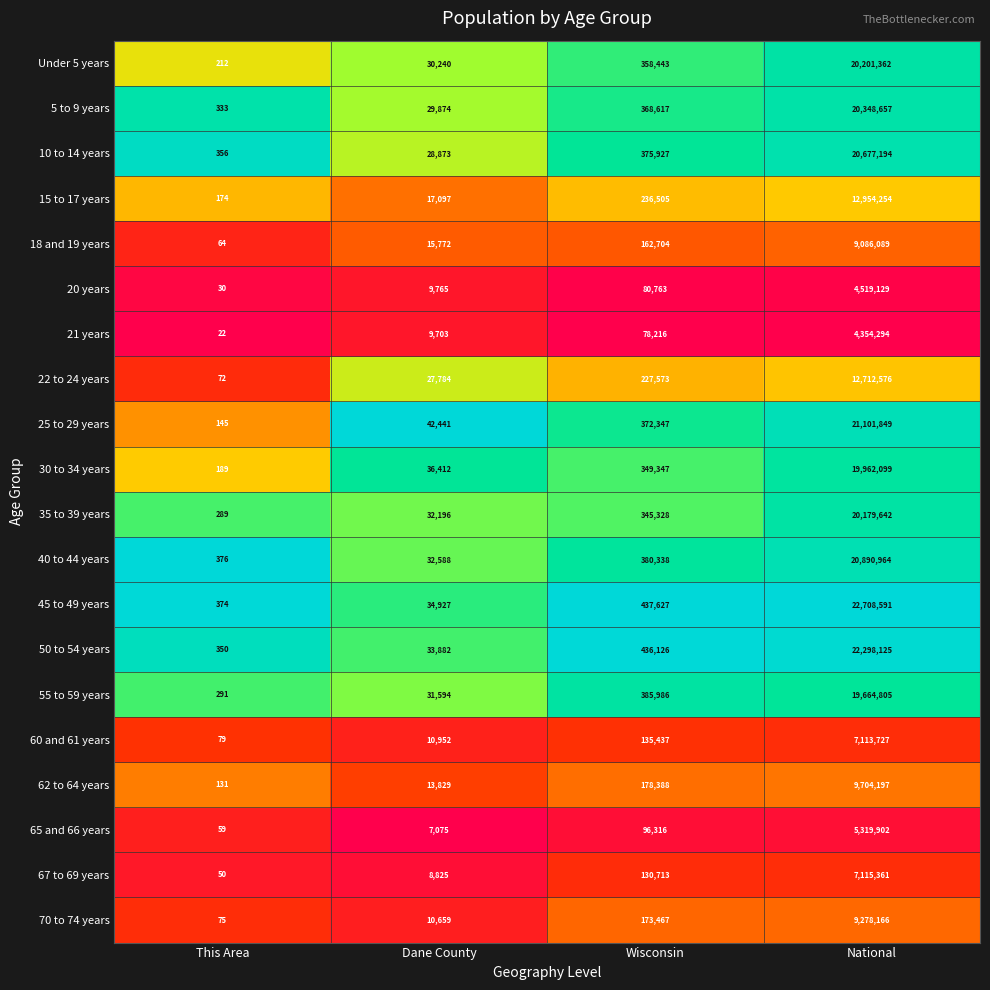

Is it true that Under 5 years equals 29692305 at National?

False